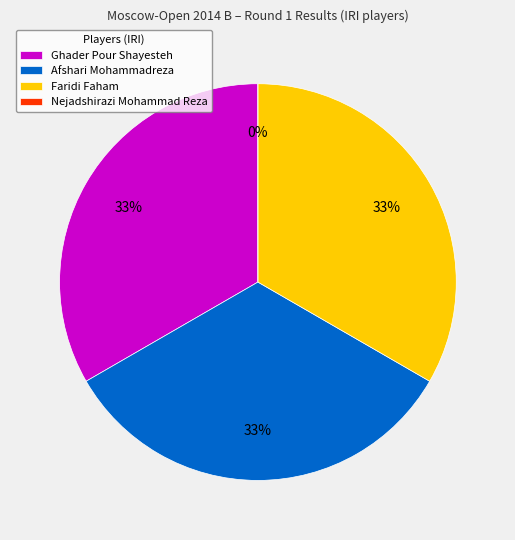

How much of the chart is everything except Nejadshirazi Mohammad Reza?

100.0%